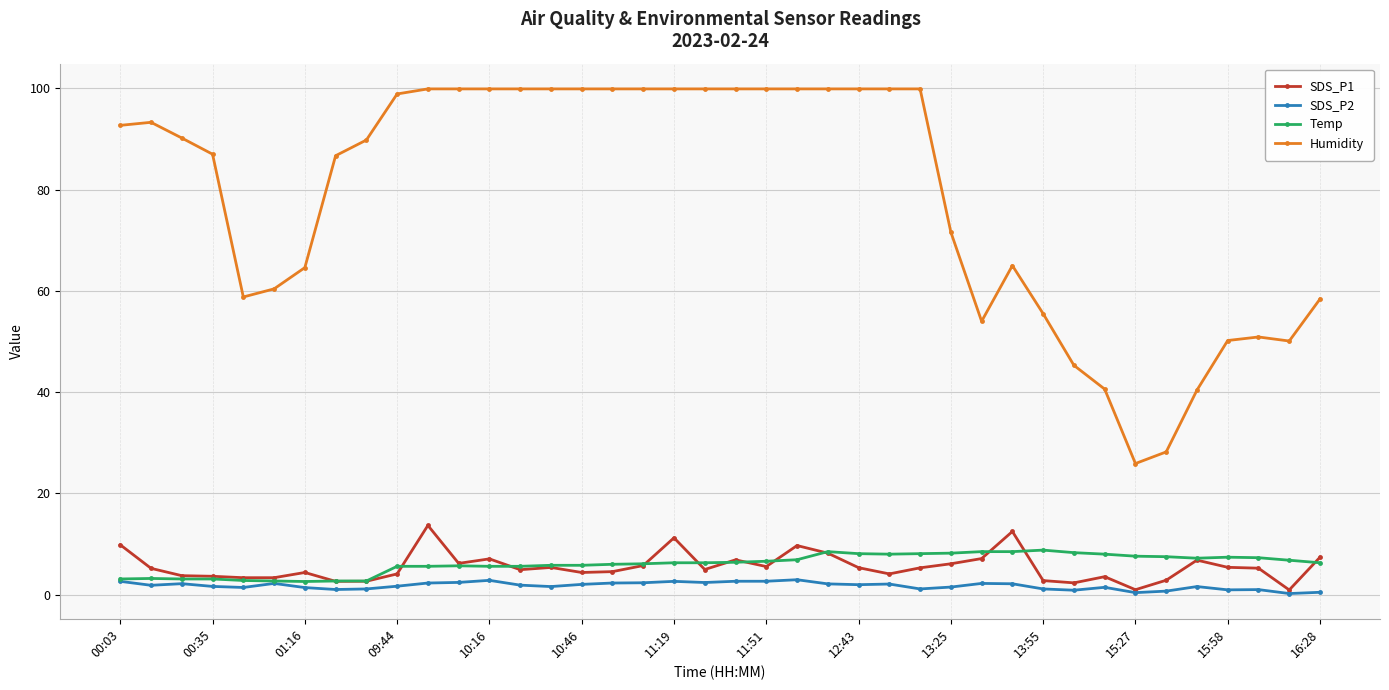

What is the highest value of the Temp series?

8.8